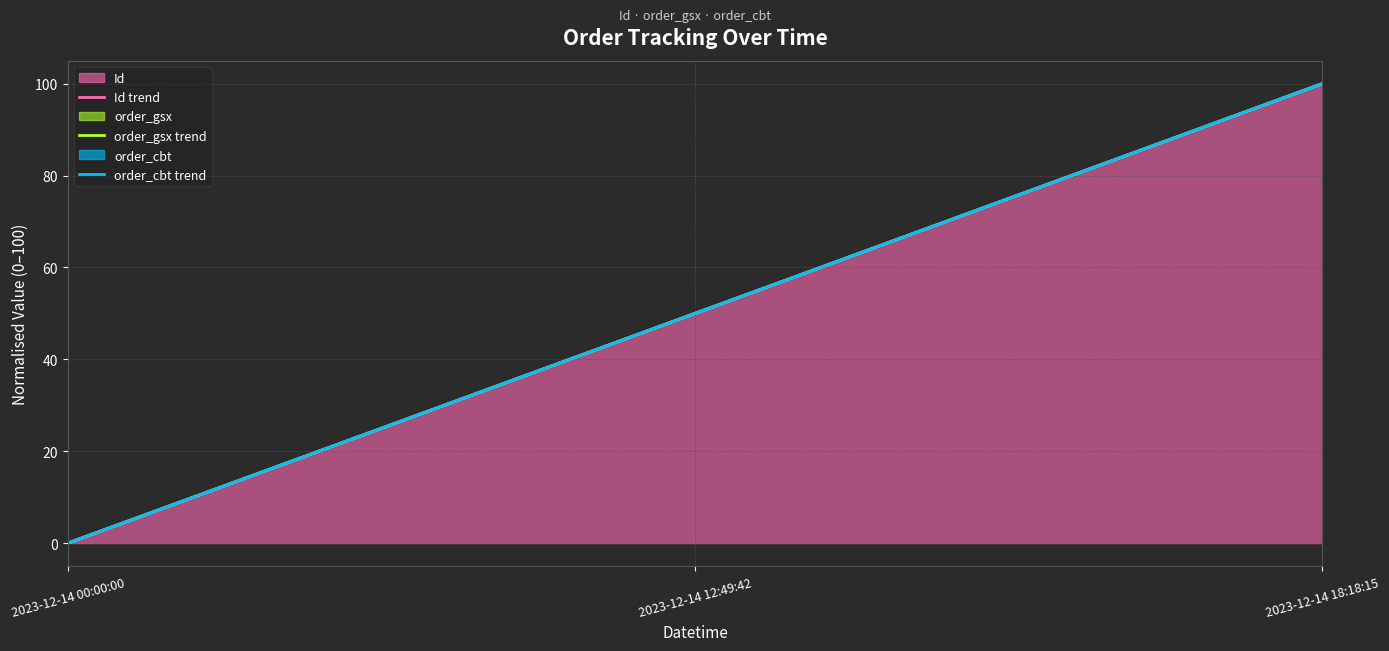

Count the Id trend values in the range 0 to 100.

3